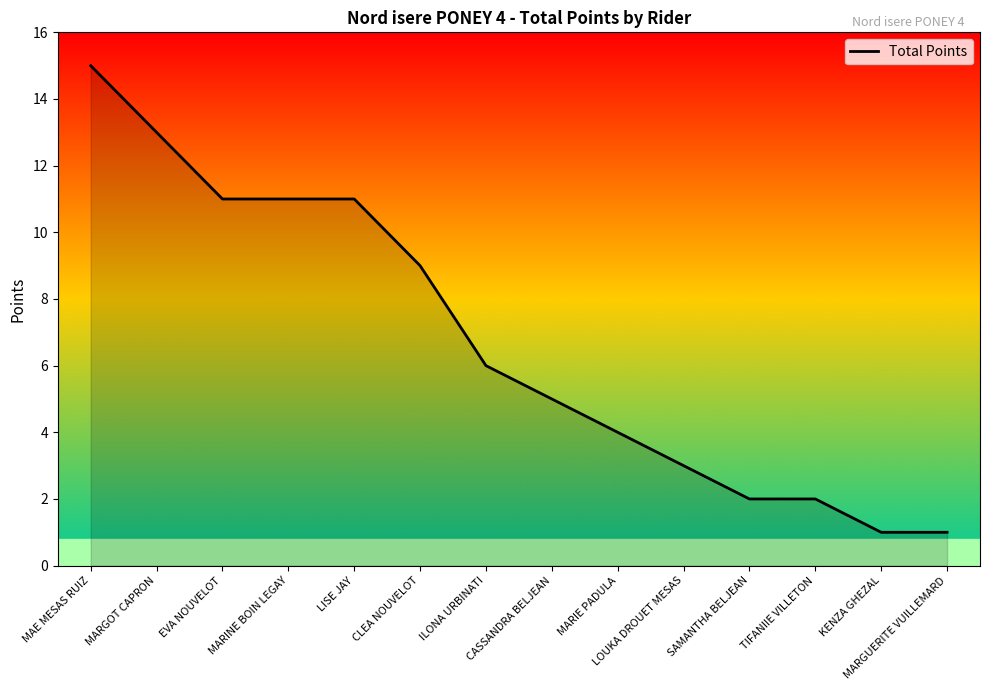

What is the change in value from MARINE BOIN LEGAY to CASSANDRA BELJEAN?

-6